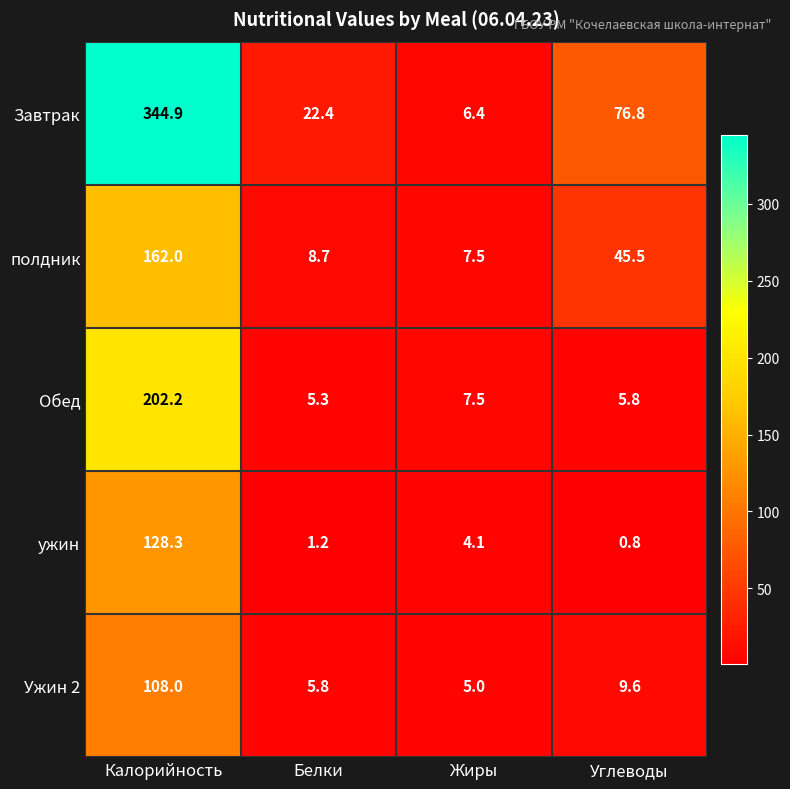

What is the average value of the ужин series?

33.6